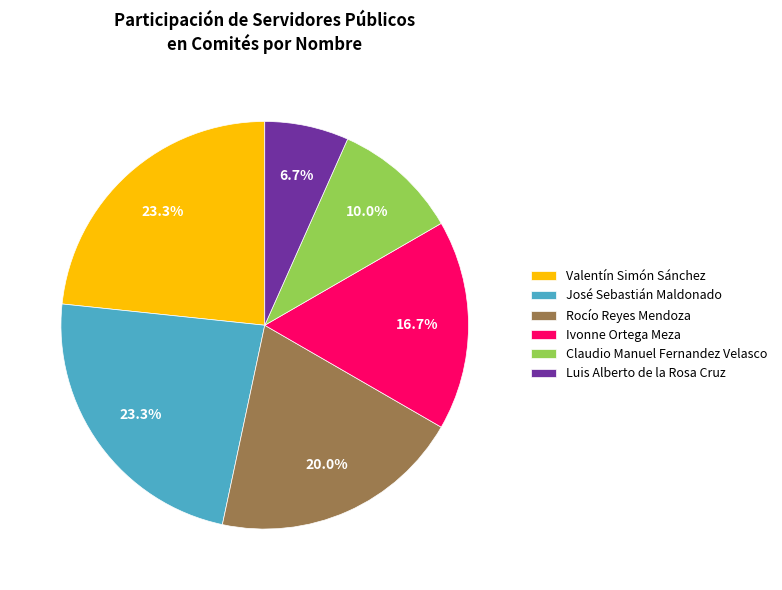

Which category has the smallest portion of the pie?

Luis Alberto de la Rosa Cruz